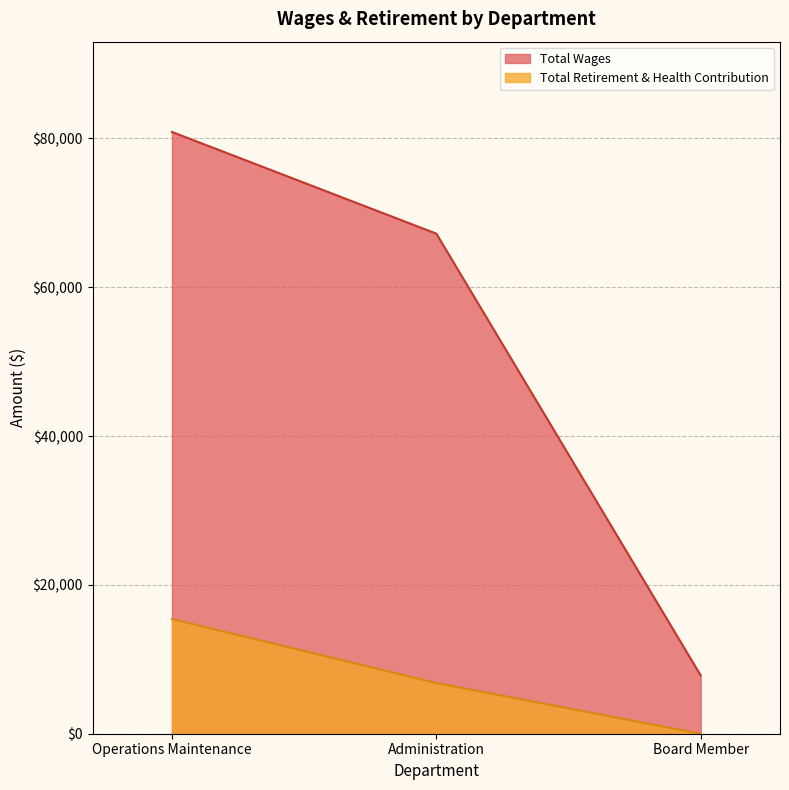

What is the difference between the maximum and minimum values in the Total Retirement & Health Contribution series?

15412